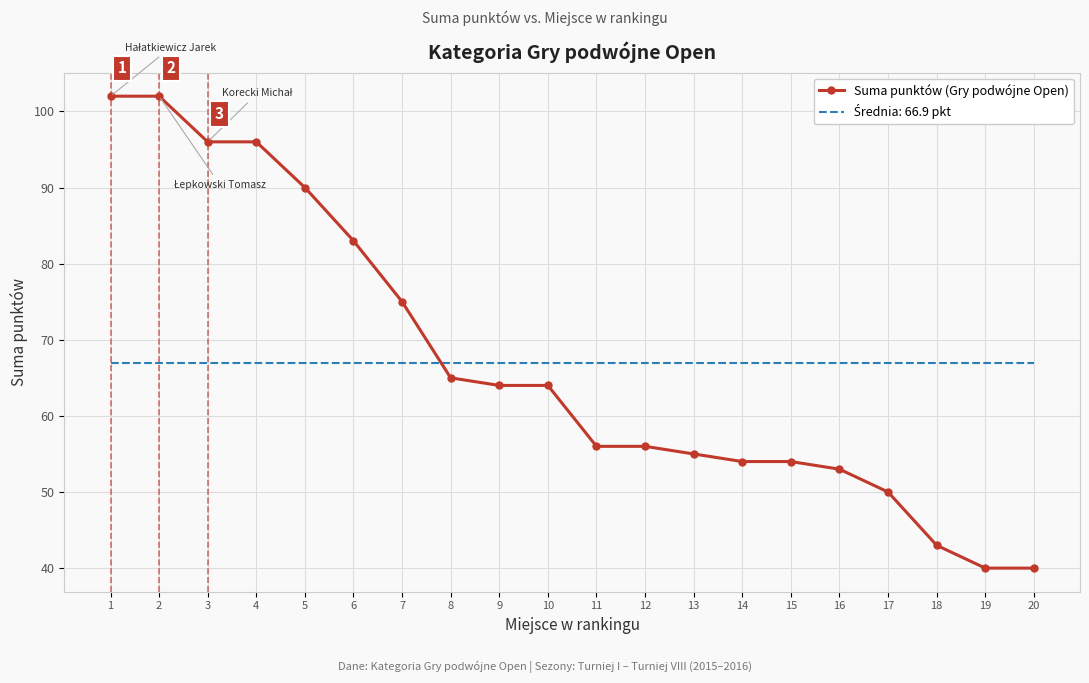

What is the total value across all series at 3?

162.9